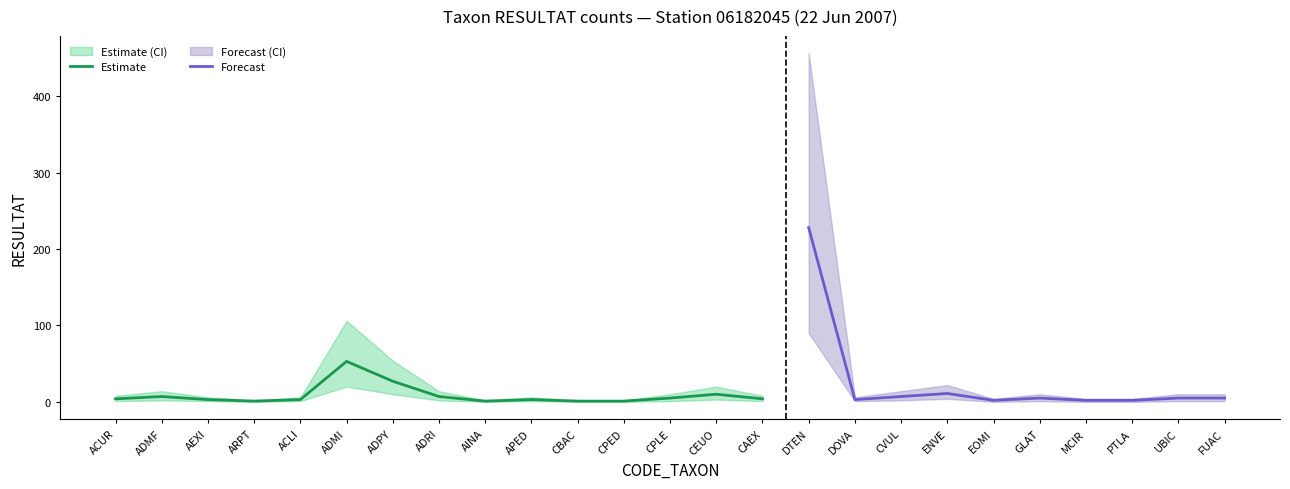

At which label does Estimate reach its peak?

ADMI